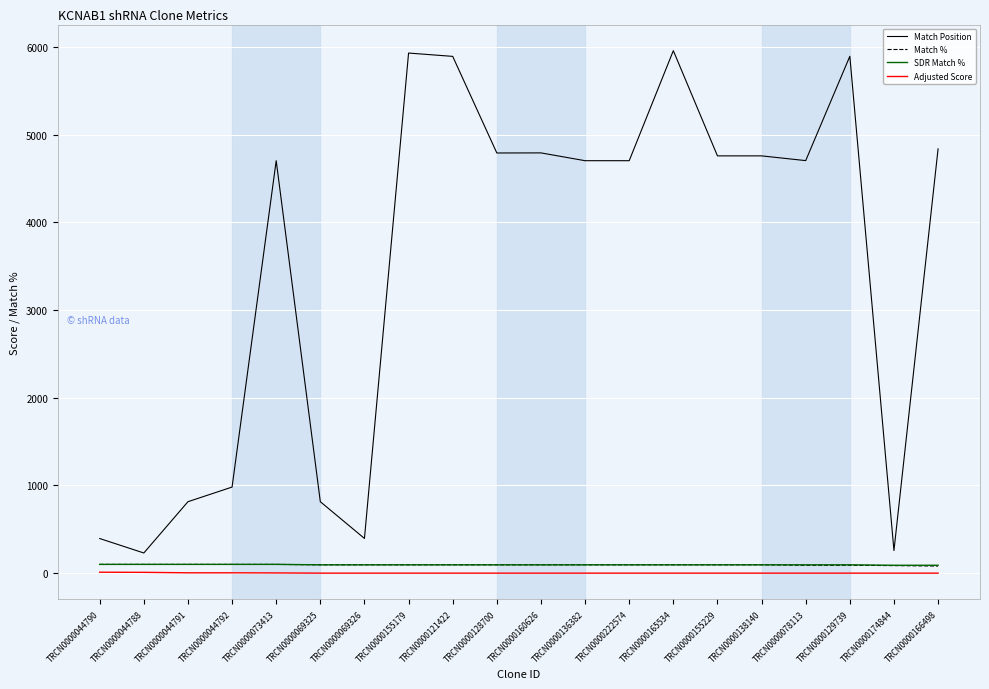

At which category does Match Position reach its first local valley?

TRCN0000044788